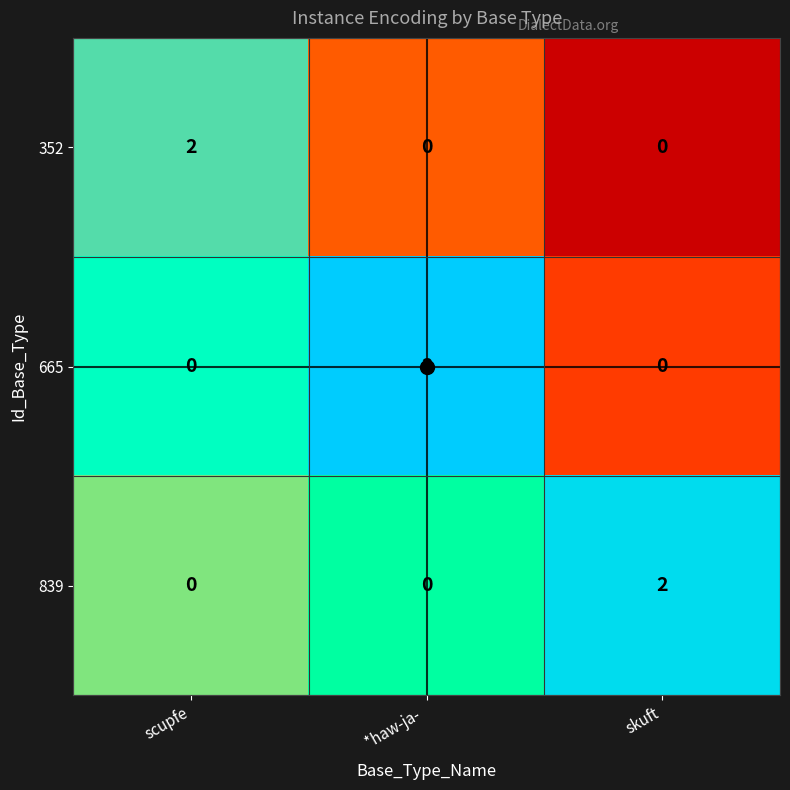

The 352 series shows 1 at scupfe. True or false?

False